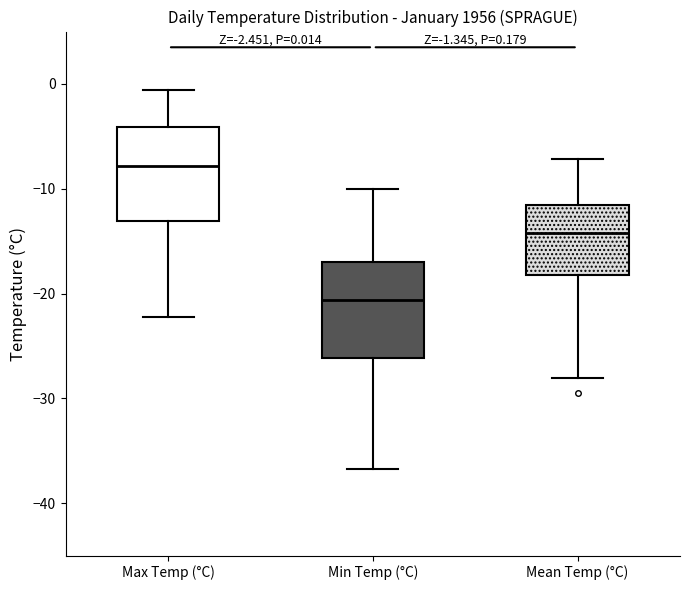

Which box has the lowest median line?

Min Temp (°C)